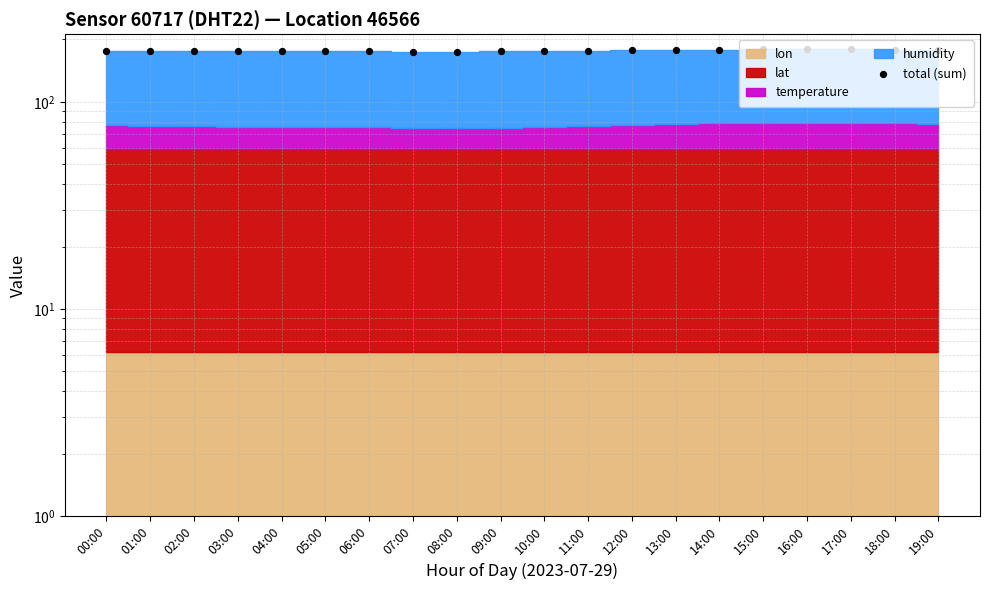

What is the ratio of the value at 05:00 to the value at 15:00?

1.0